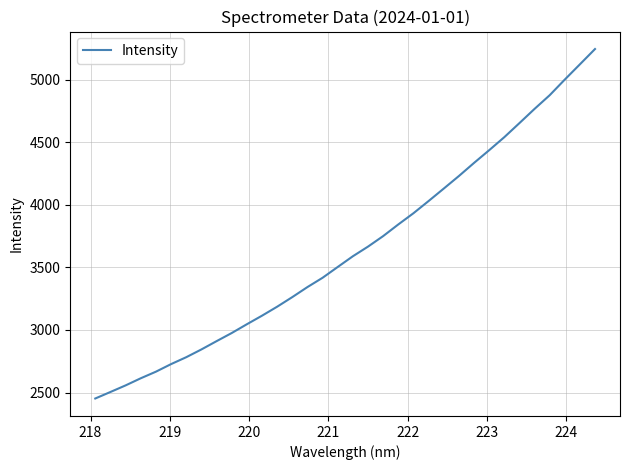

What is the sum of all values?

124055.1